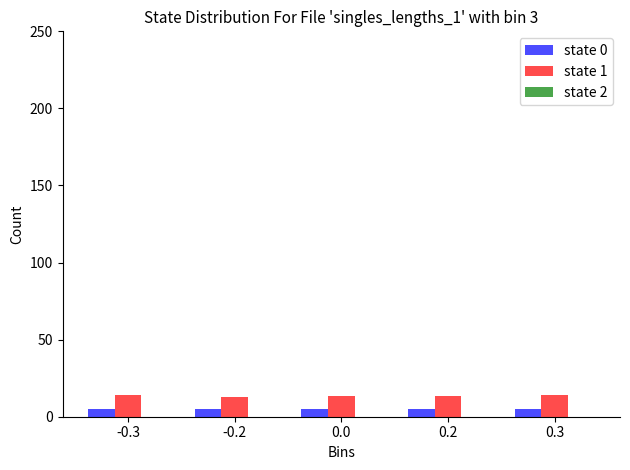

Does the chart contain any negative values?

No